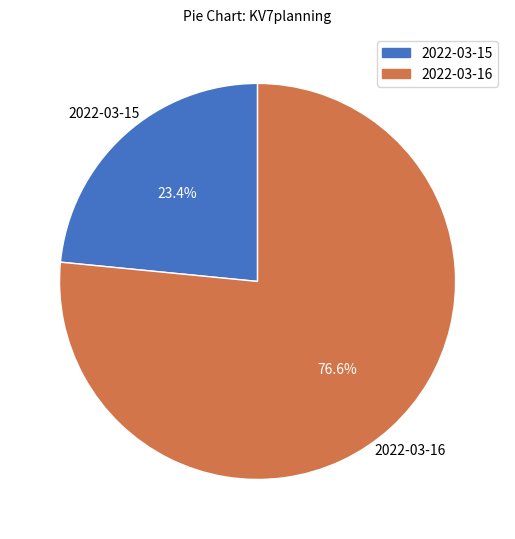

Is there any slice that represents more than half of the pie?

Yes